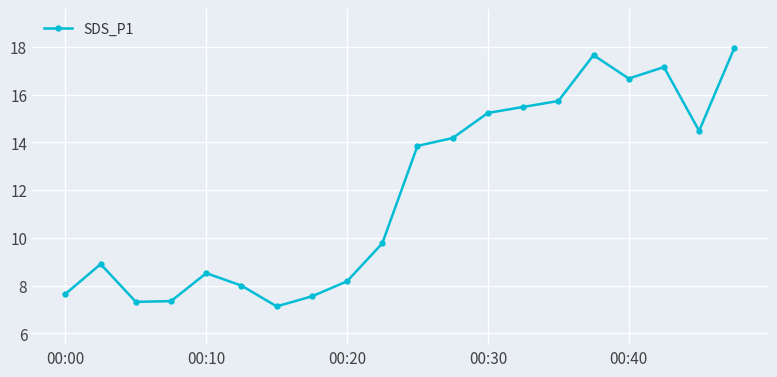

What is the sum of all values?

238.7